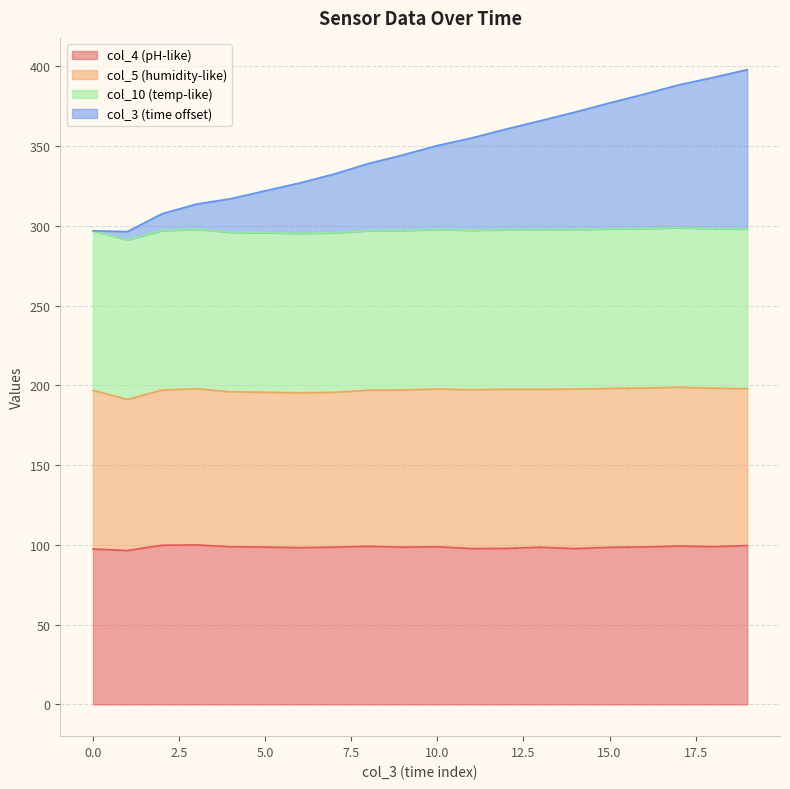

What is the maximum value for col_4 (pH-like)?

100.0